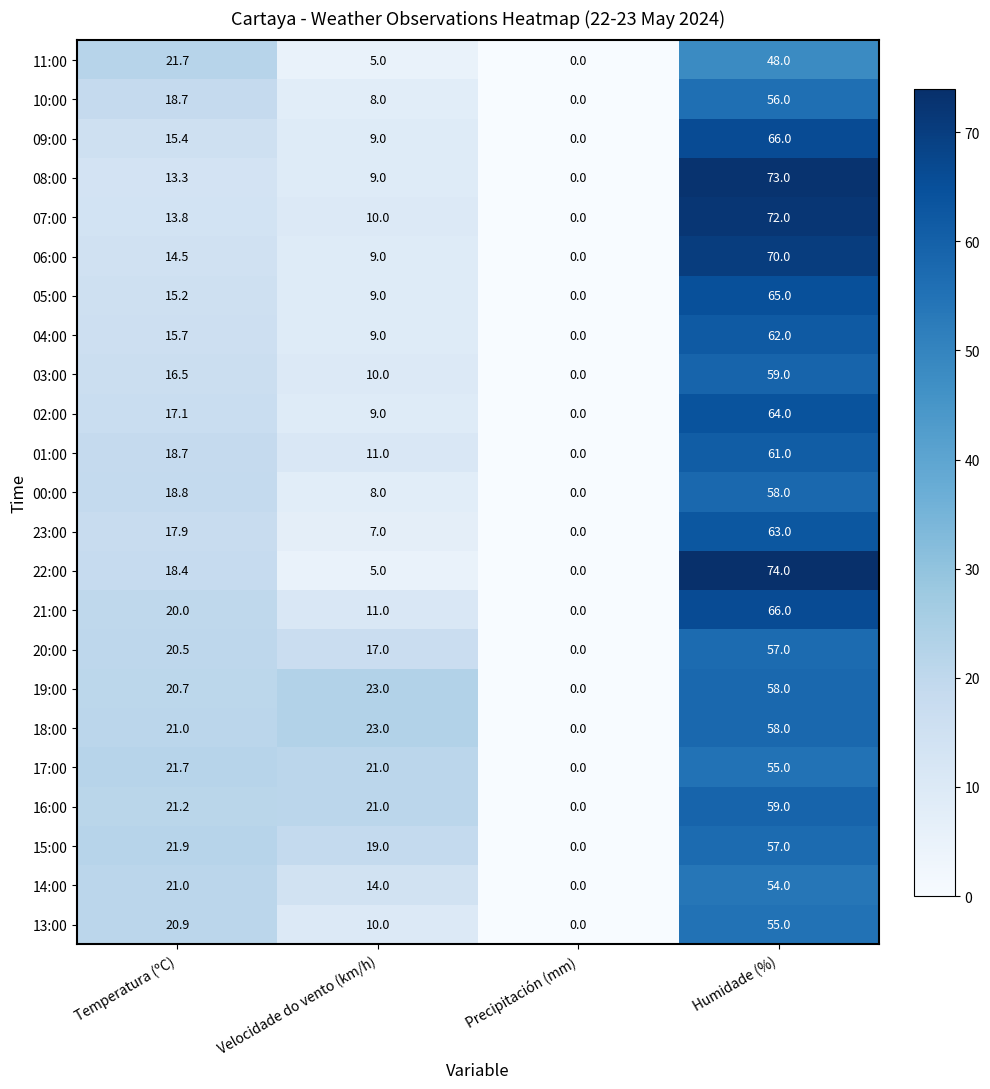

Rank the categories by 00:00 value from highest to lowest.

Humidade (%), Temperatura (ºC), Velocidade do vento (km/h), Precipitación (mm)